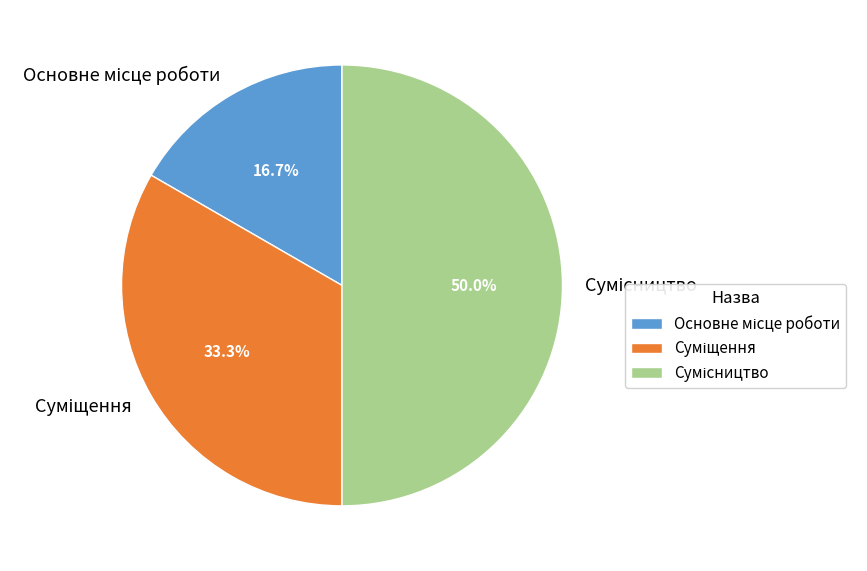

What is the smallest slice in the pie chart?

Основне місце роботи